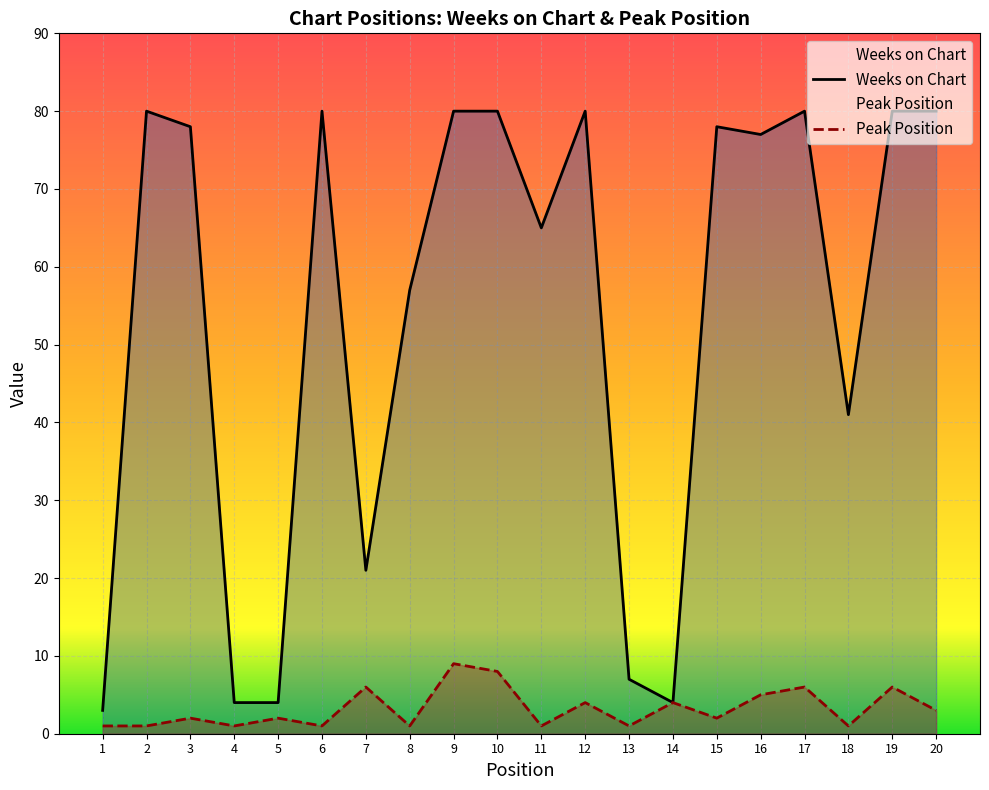

How many lines are shown in the chart?

2